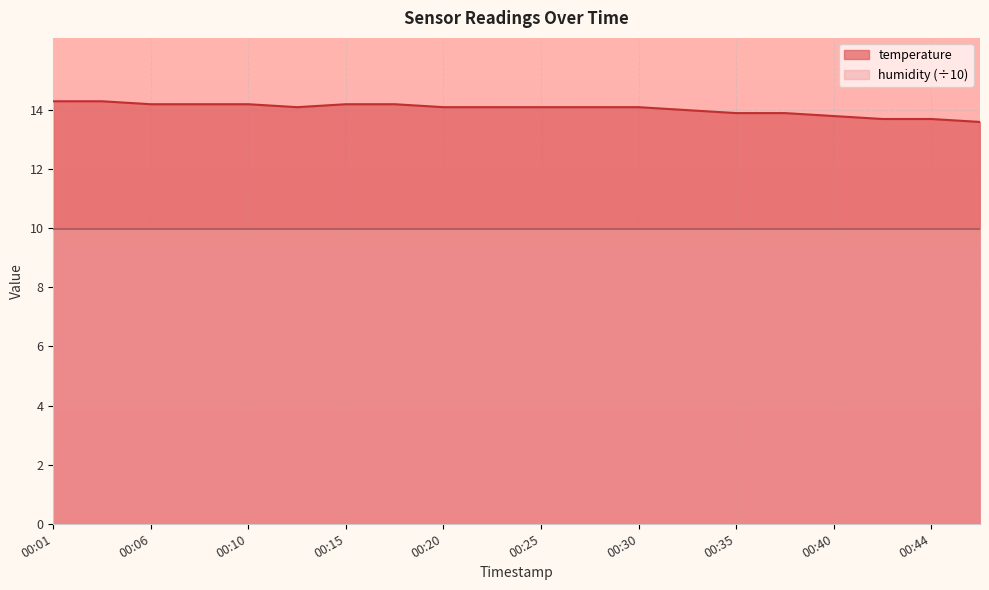

List the labels in order of value, smallest first.

00:47, 00:42, 00:44, 00:40, 00:35, 00:37, 00:32, 00:13, 00:20, 00:23, 00:25, 00:27, 00:30, 00:06, 00:08, 00:10, 00:15, 00:18, 00:01, 00:03